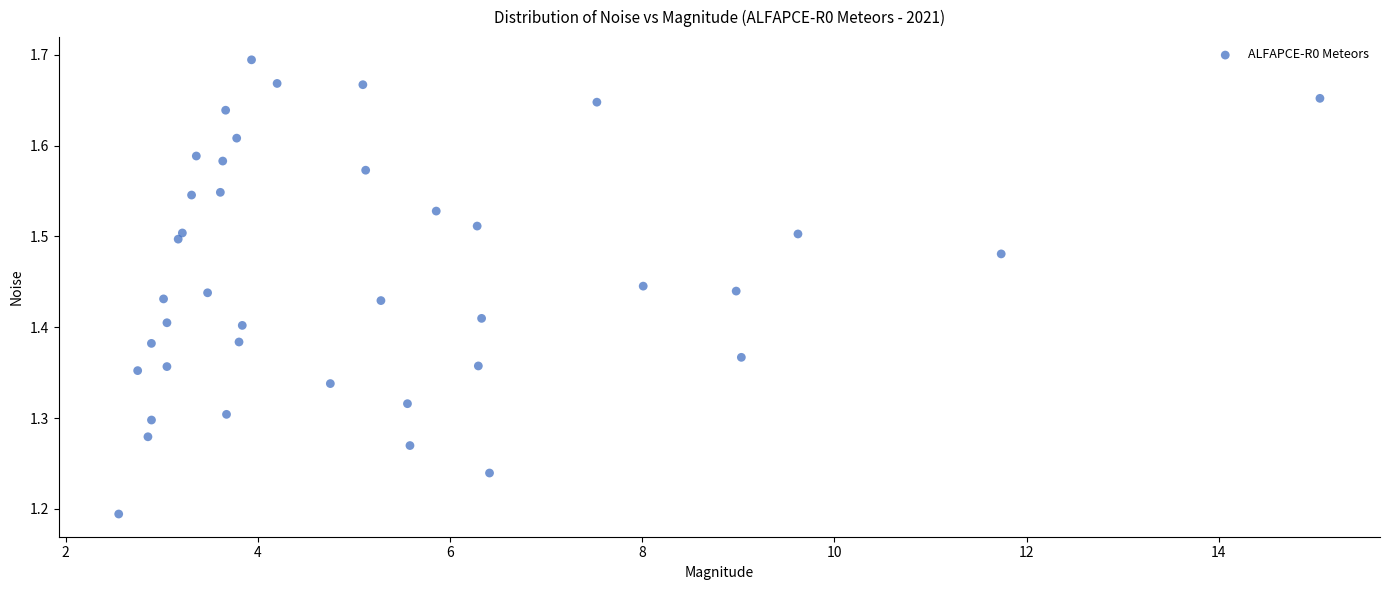

What is the range of Y values (max minus min)?

0.5